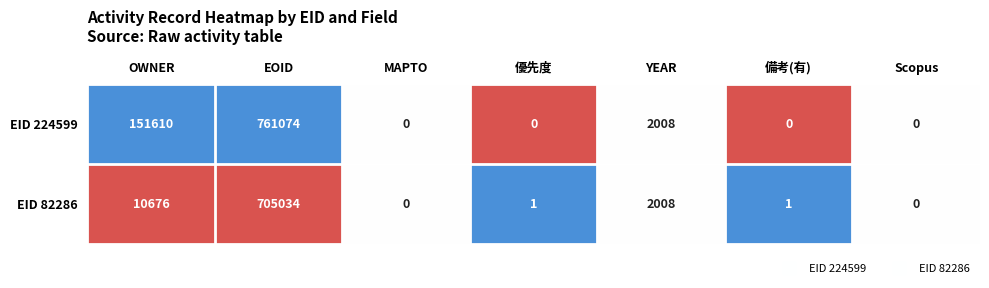

Reading left to right, what are all the values shown in this chart?

EID 224599: 151610	761074	0	0	2008	0	0
EID 82286: 10676	705034	0	1	2008	1	0